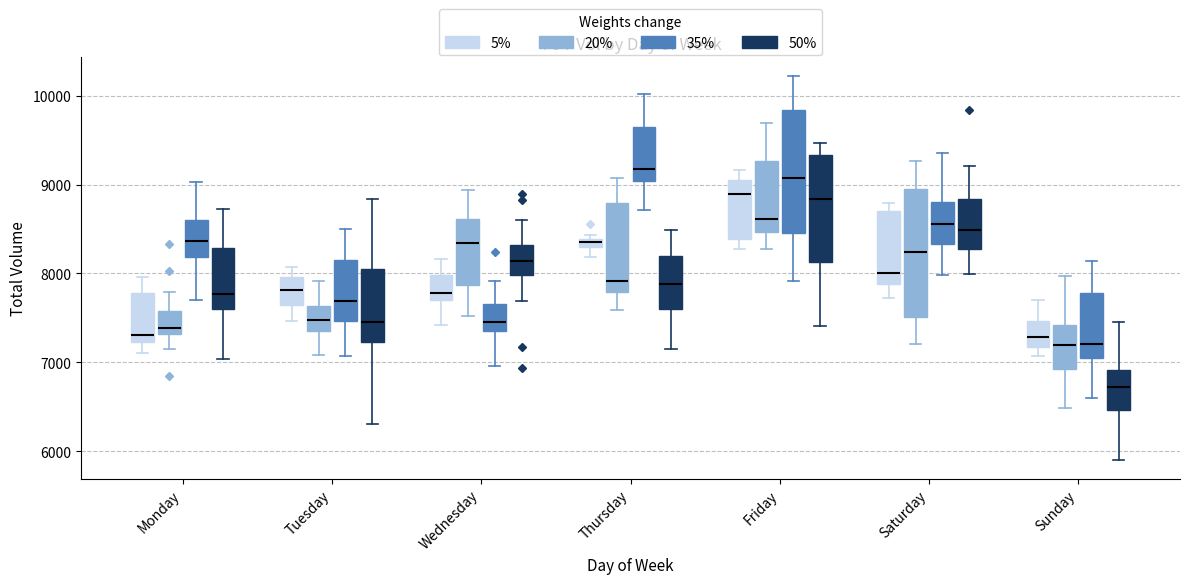

Where does the upper whisker of the box for Wednesday (35%) end on the y-axis? The values are not printed on the chart, so give them approximately, as read against the axis.

7900